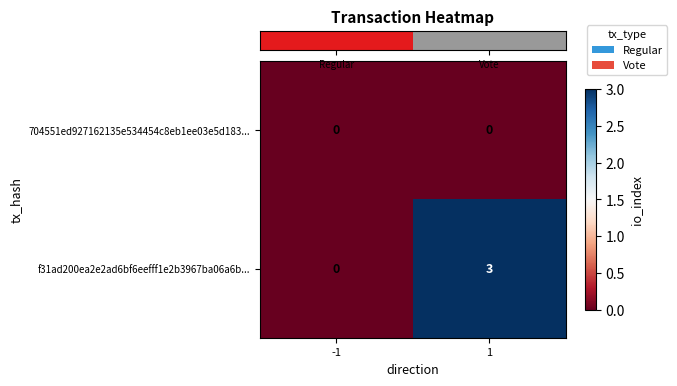

Which series has the widest spread of values?

f31ad200ea2e2ad6bf6eefff1e2b3967ba06a6b...